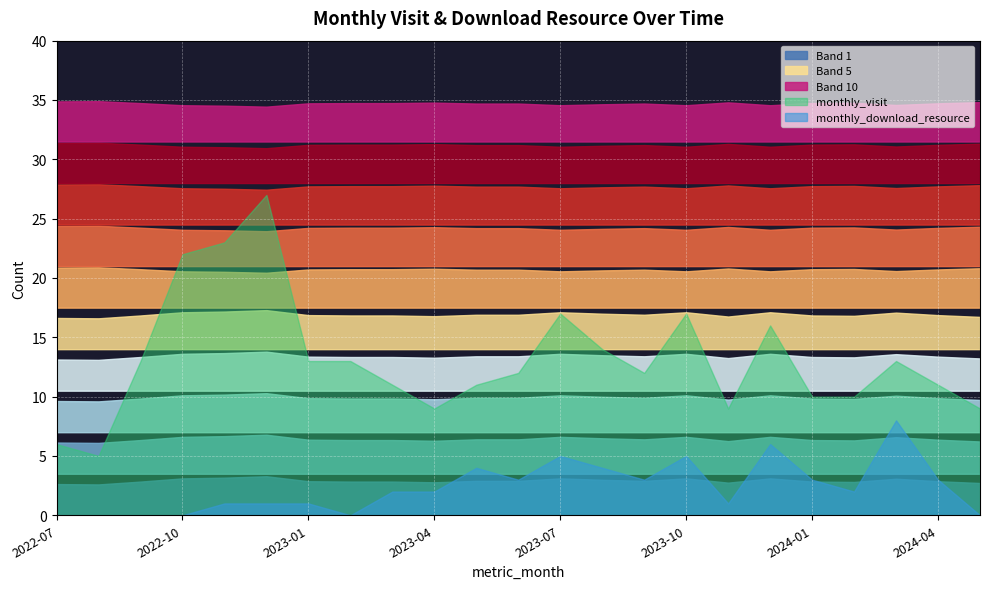

The monthly_visit series shows 6 at 2022-07. True or false?

True